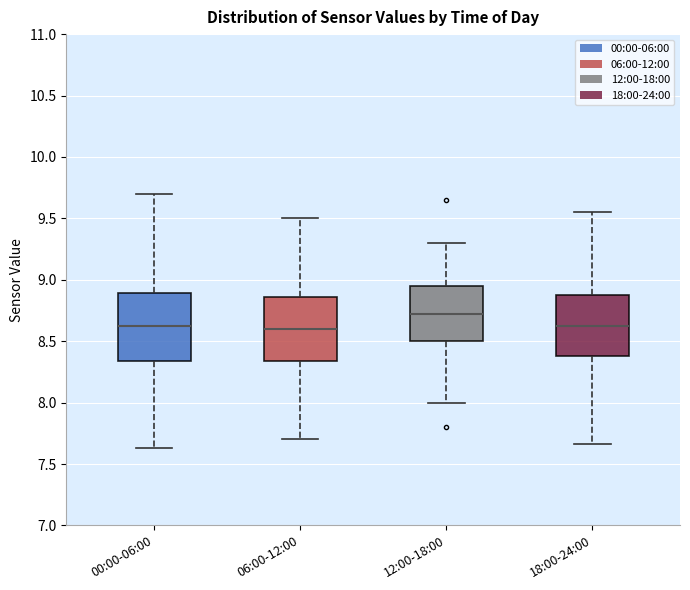

Reading left to right, transcribe this box plot: for each box, give where its median line is, the range the box spans, and where its two whiskers end, as read against the y-axis. The values are not printed on the chart, so give them approximately, as read against the axis.

00:00-06:00: median 8.65, box 8.35 to 8.90, whiskers 7.65 to 9.70
06:00-12:00: median 8.60, box 8.35 to 8.85, whiskers 7.70 to 9.50
12:00-18:00: median 8.75, box 8.50 to 8.95, whiskers 8.00 to 9.30
18:00-24:00: median 8.65, box 8.40 to 8.90, whiskers 7.65 to 9.55